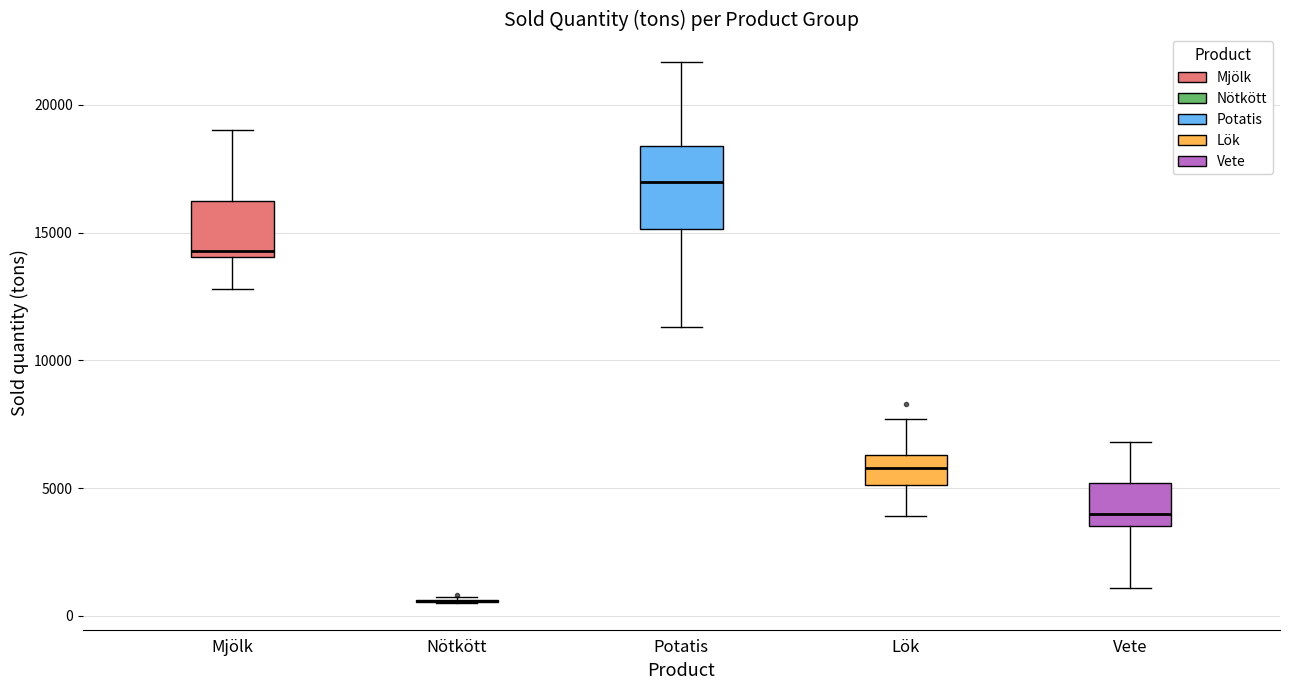

Reading left to right, transcribe this box plot: for each box, give where its median line is, the range the box spans, and where its two whiskers end, as read against the y-axis. The values are not printed on the chart, so give them approximately, as read against the axis.

Mjölk: median 14500, box 14000 to 16500, whiskers 13000 to 19000
Nötkött: box collapsed to a line at 500, whiskers 500 to 500
Potatis: median 17000, box 15000 to 18500, whiskers 11500 to 21500
Lök: median 6000, box 5000 to 6500, whiskers 4000 to 7500
Vete: median 4000, box 3500 to 5000, whiskers 1000 to 7000